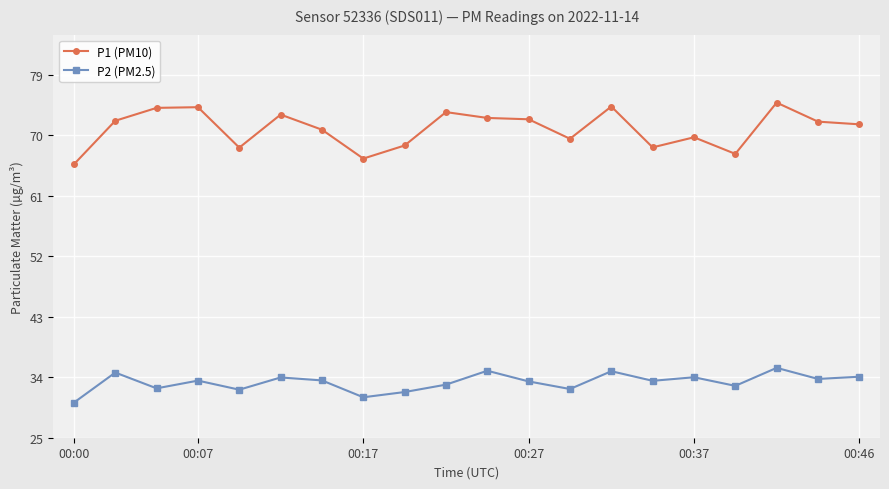

True or false: P2 (PM2.5) and P1 (PM10) cross at least once.

False